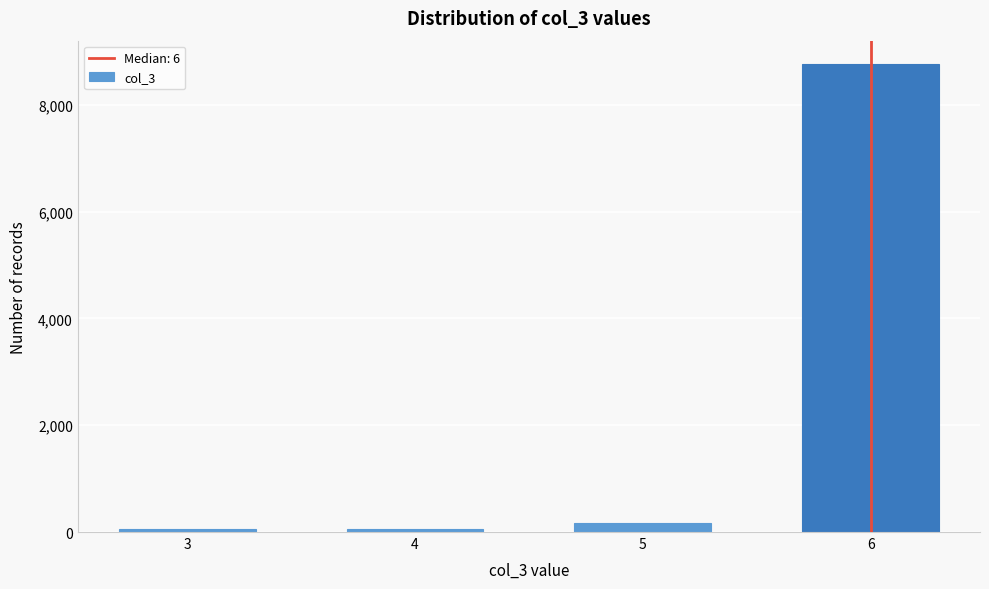

Reading left to right, transcribe all the data shown in this chart.

3=57	4=57	5=170	6=8765